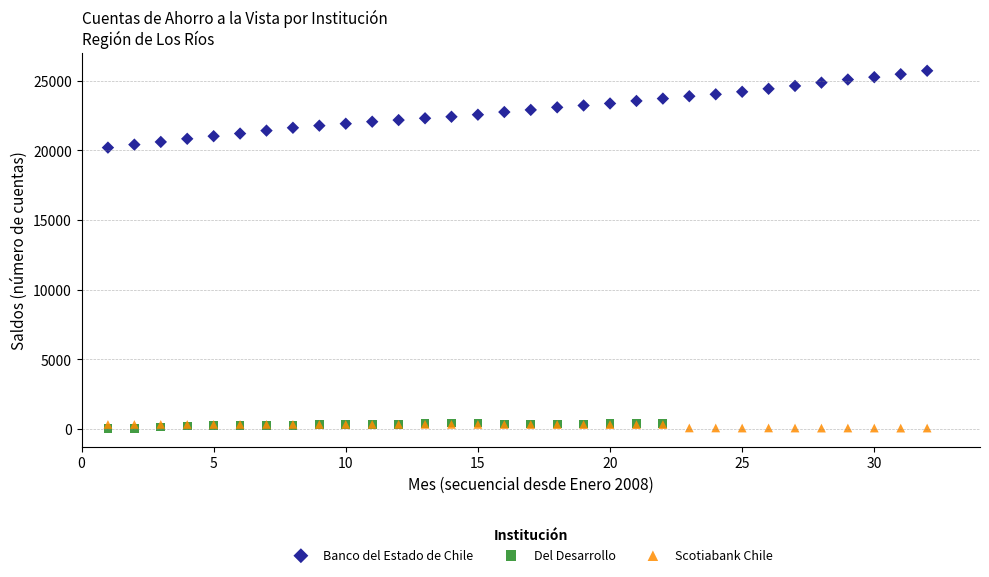

Which series has the widest spread of Y values?

Banco del Estado de Chile